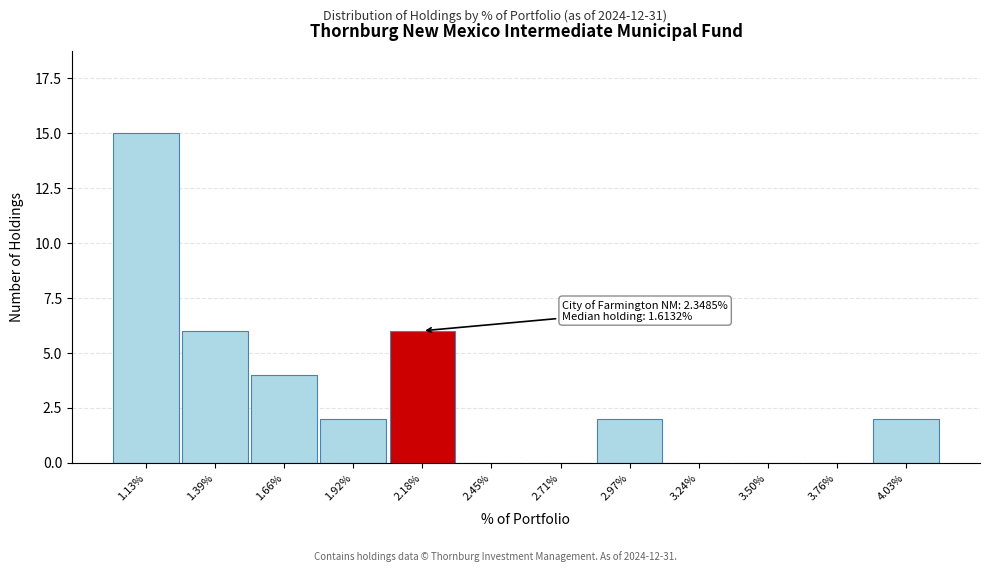

Reading left to right, extract all data points from this chart.

1.13%=15	1.39%=6	1.66%=4	1.92%=2	2.18%=6	2.45%=0	2.71%=0	2.97%=2	3.24%=0	3.50%=0	3.76%=0	4.03%=2